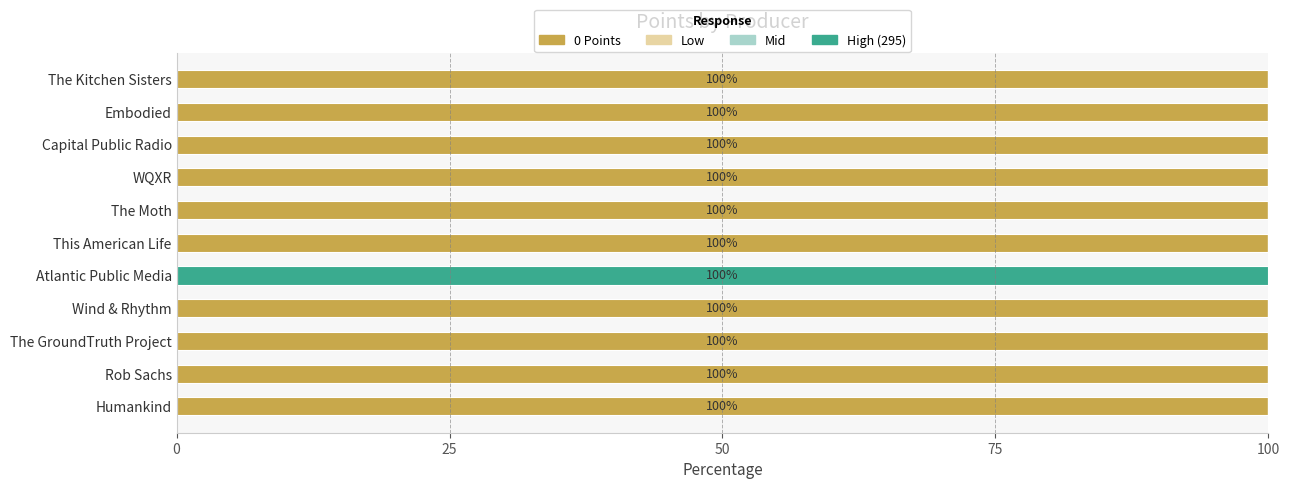

What is the sum of the 0 Points values at This American Life and The GroundTruth Project?

200